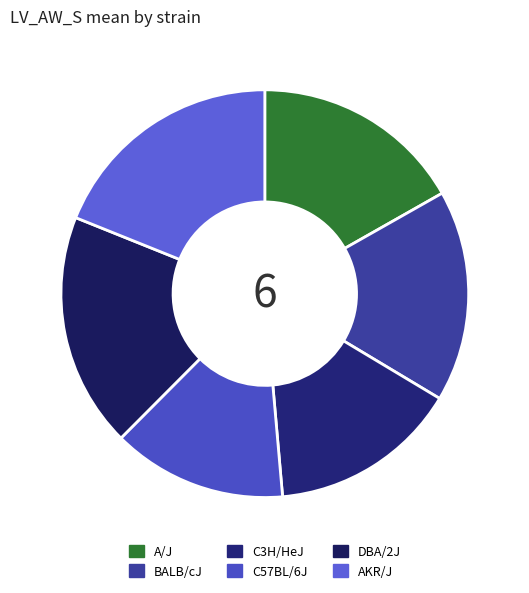

Rank the categories by value from highest to lowest.

AKR/J, DBA/2J, A/J, BALB/cJ, C3H/HeJ, C57BL/6J